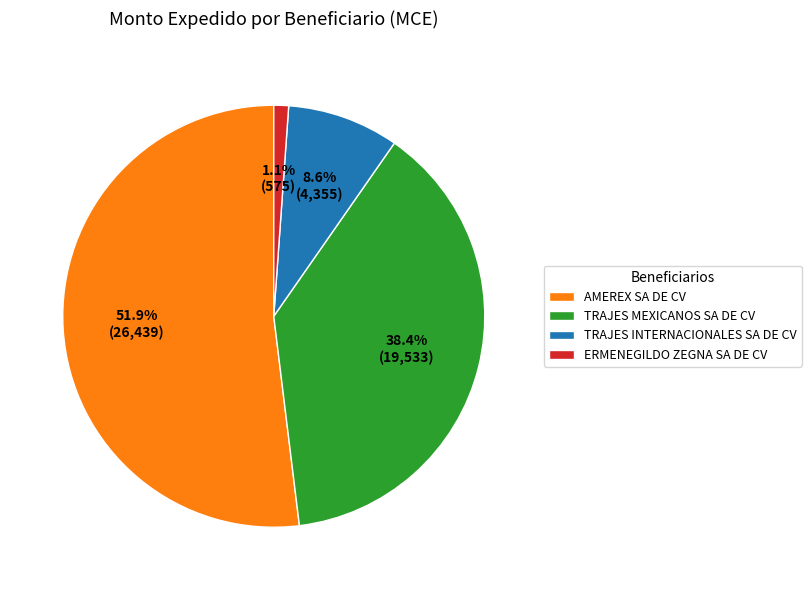

Which has a higher value, TRAJES MEXICANOS SA DE CV or AMEREX SA DE CV?

AMEREX SA DE CV